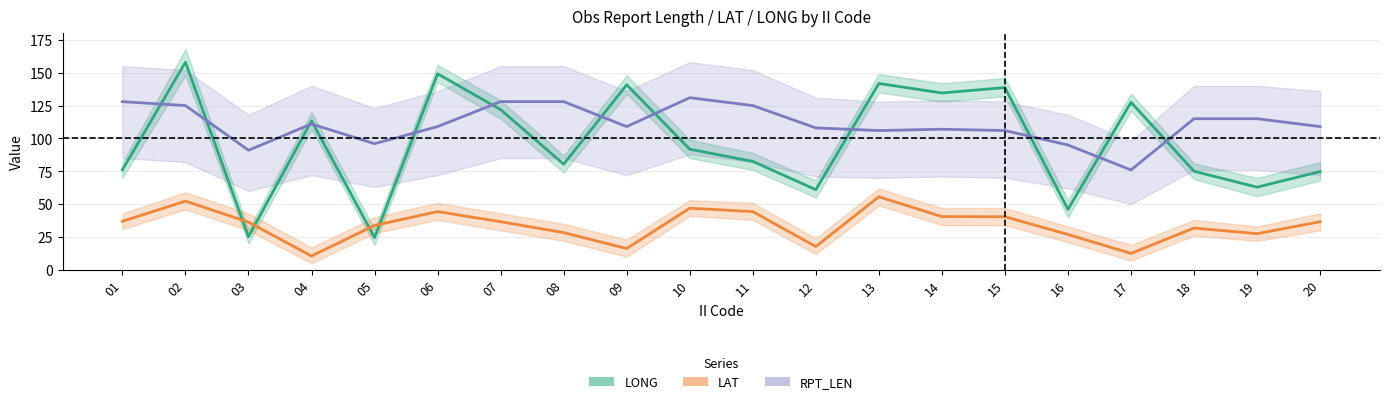

Which series ends up on top after the final intersection of LONG and LAT?

LONG